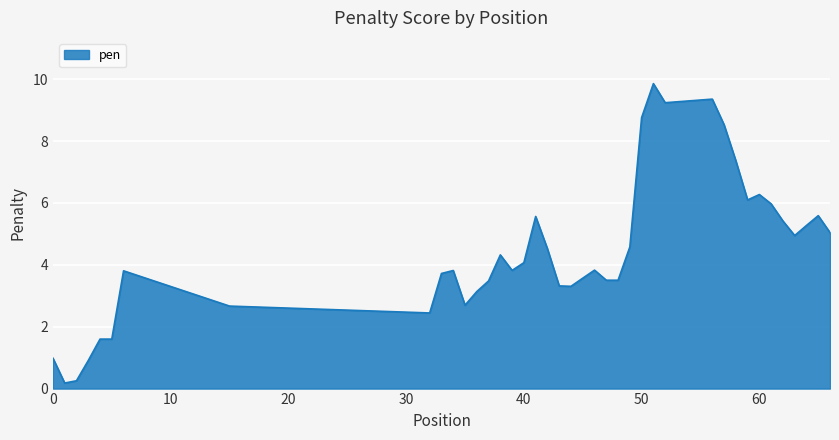

What is the difference between the second highest and minimum values?

9.2